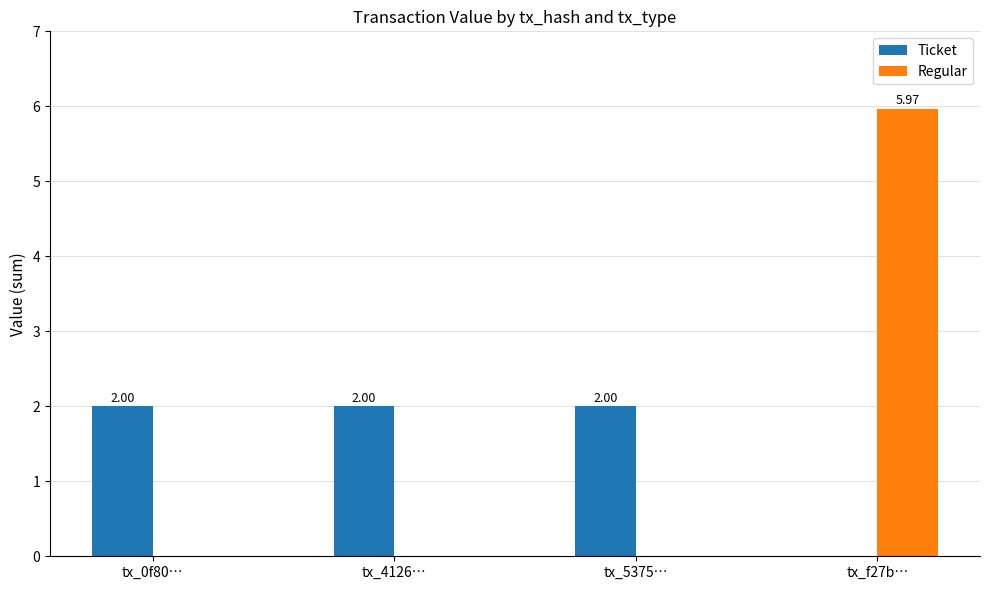

Which series has the largest total across all categories?

Ticket